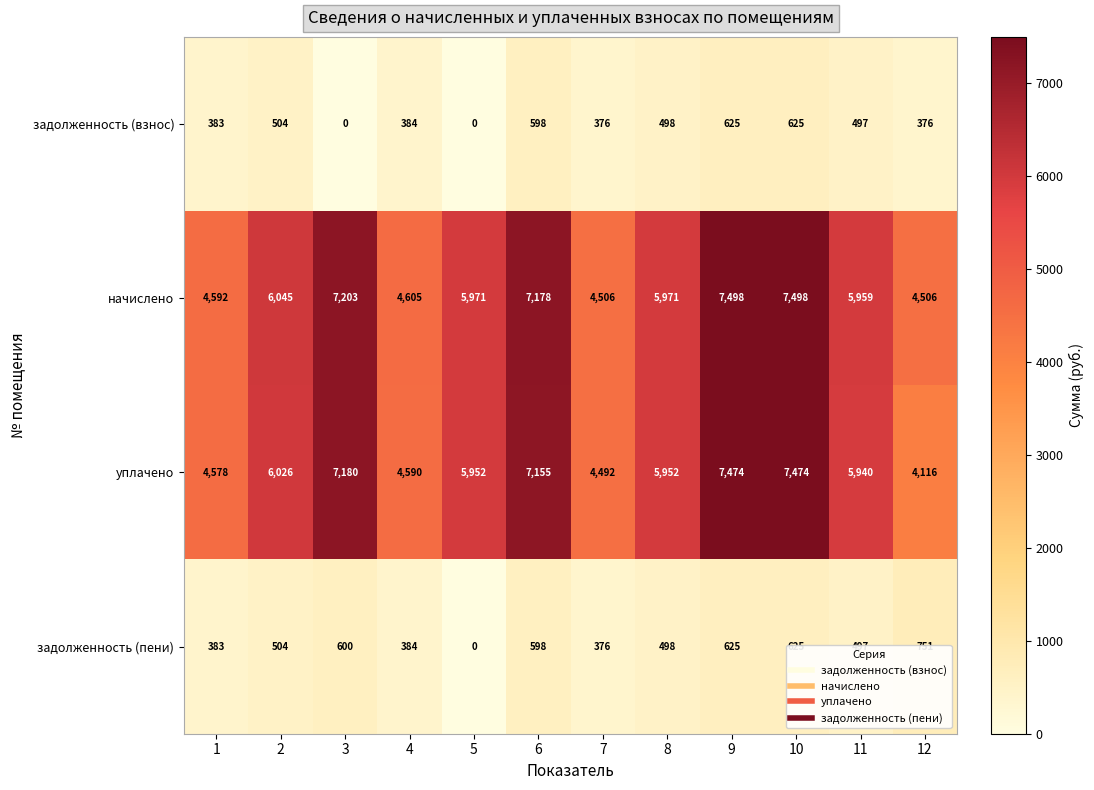

What is the total value across all series at 8?

12919